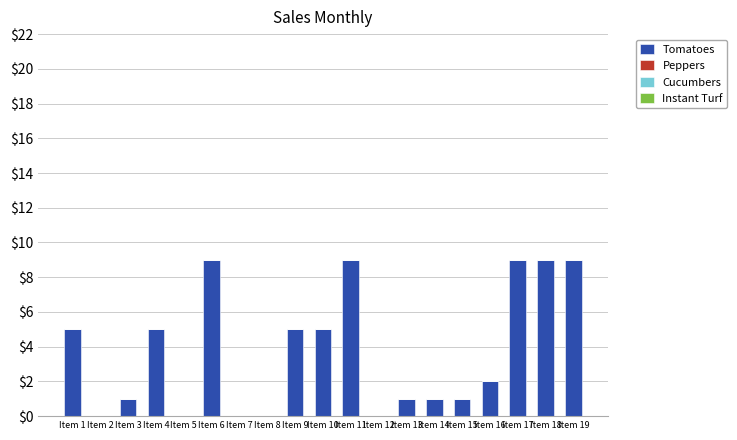

Is it true that the value at Item 9 is 5?

True